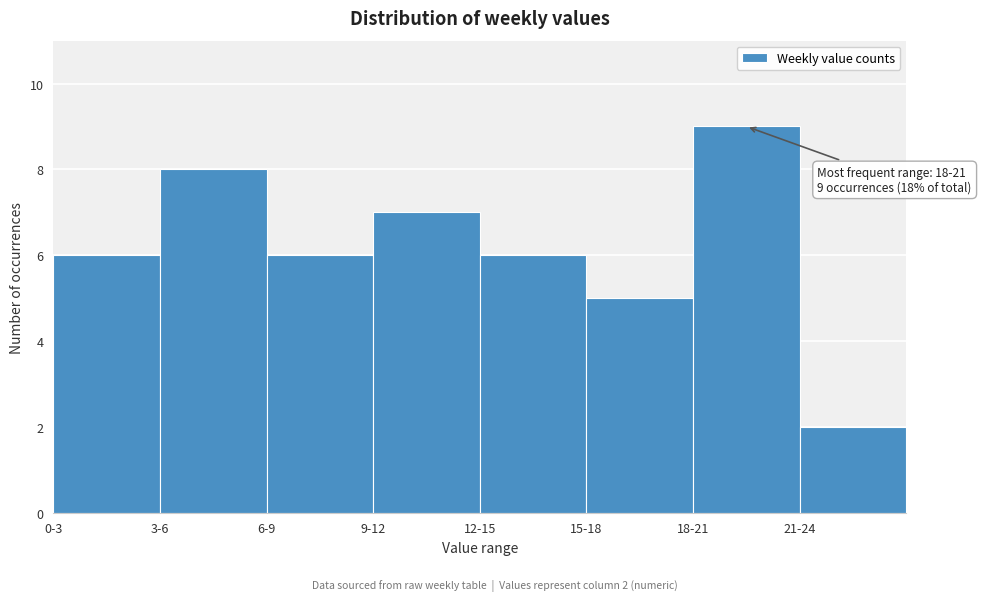

Reading left to right, what are all the values shown in this chart?

6	8	6	7	6	5	9	2